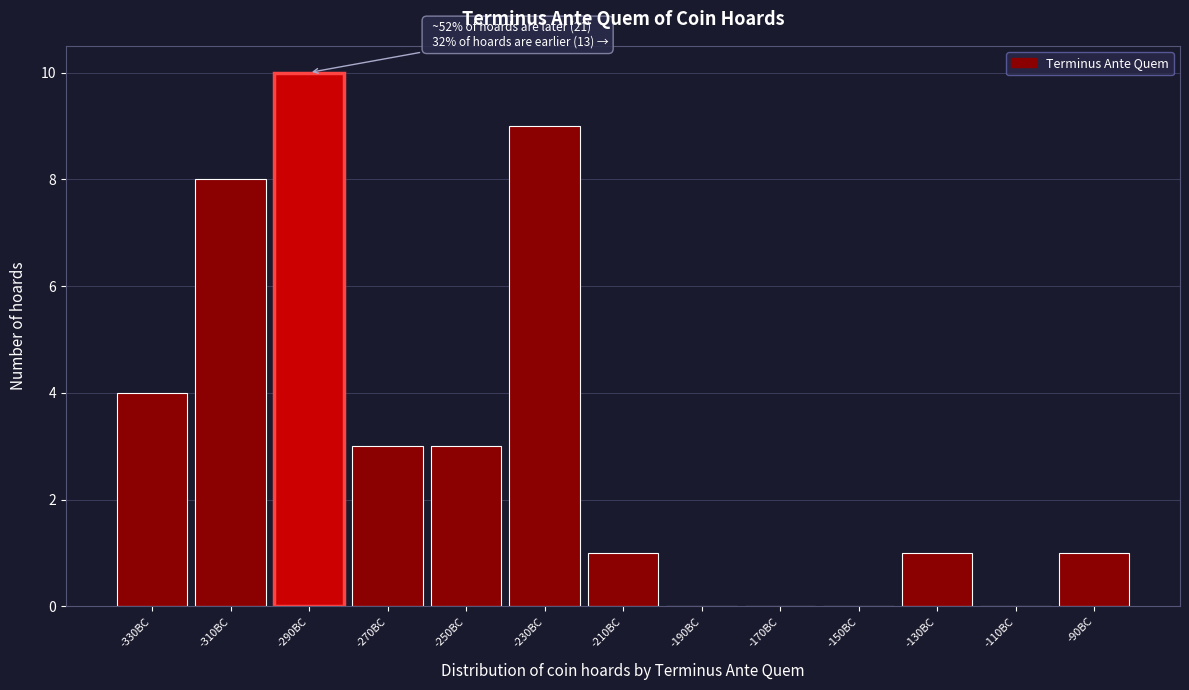

Reading right to left, transcribe all the data shown in this chart.

-90BC=1	-110BC=0	-130BC=1	-150BC=0	-170BC=0	-190BC=0	-210BC=1	-230BC=9	-250BC=3	-270BC=3	-290BC=10	-310BC=8	-330BC=4